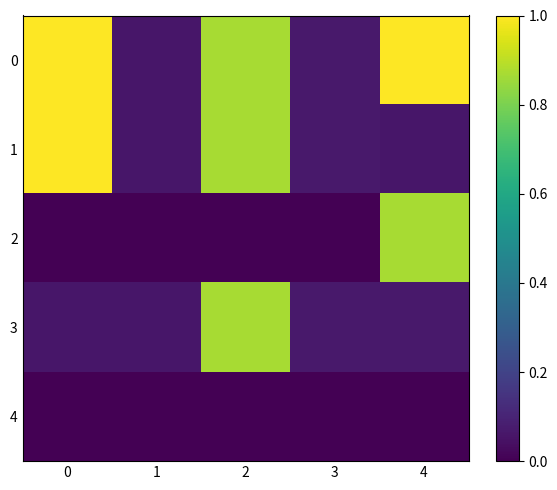

Which label corresponds to the smallest value in the chart?

1